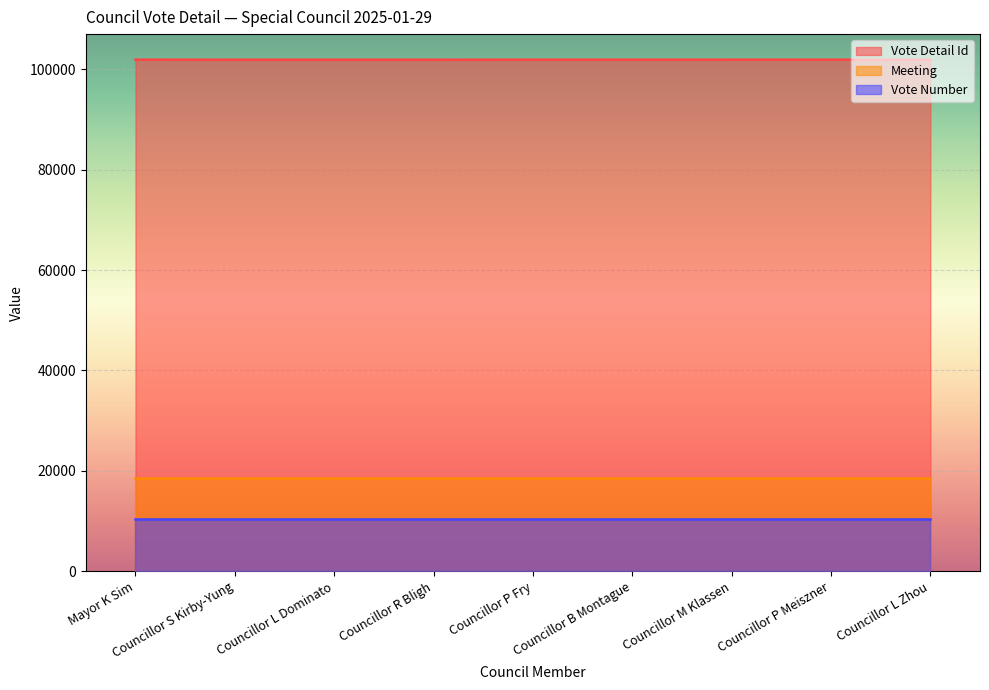

What is the sum of all Meeting values?

167652